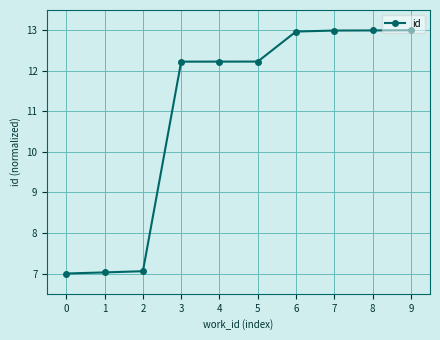

How many data points are above 12?

7